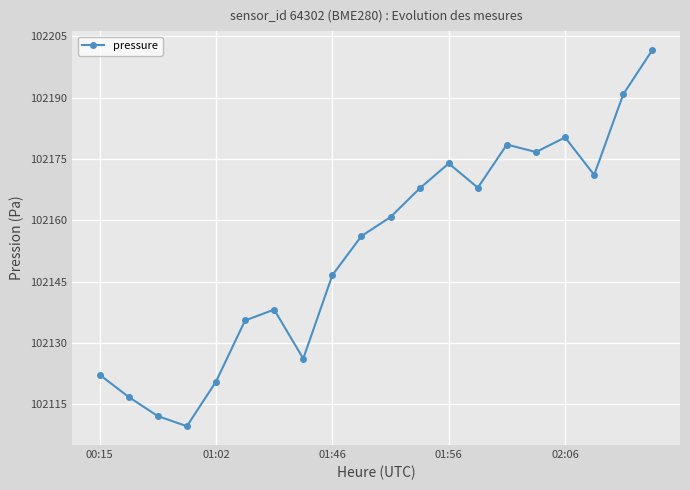

What is the value of the 11th point from the left?

102160.8